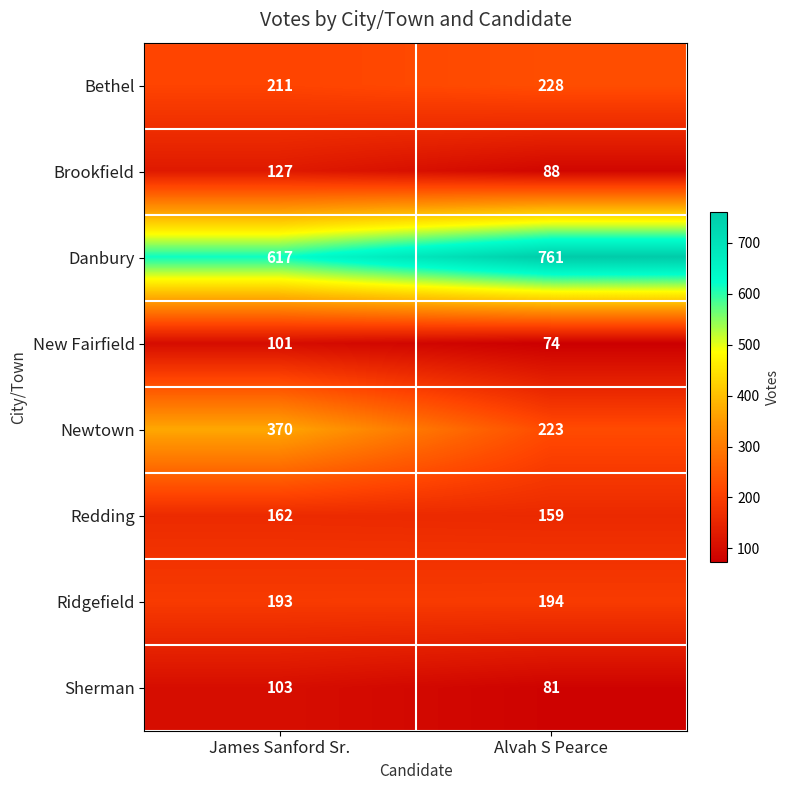

What is the difference between the maximum and minimum values in the Brookfield series?

39